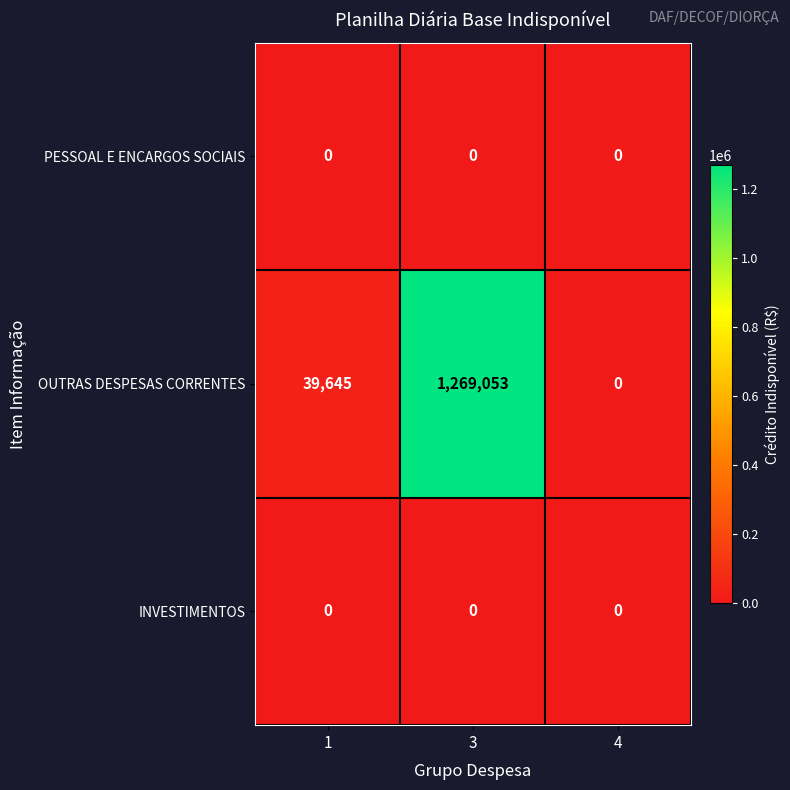

Which series has the largest total across all categories?

OUTRAS DESPESAS CORRENTES